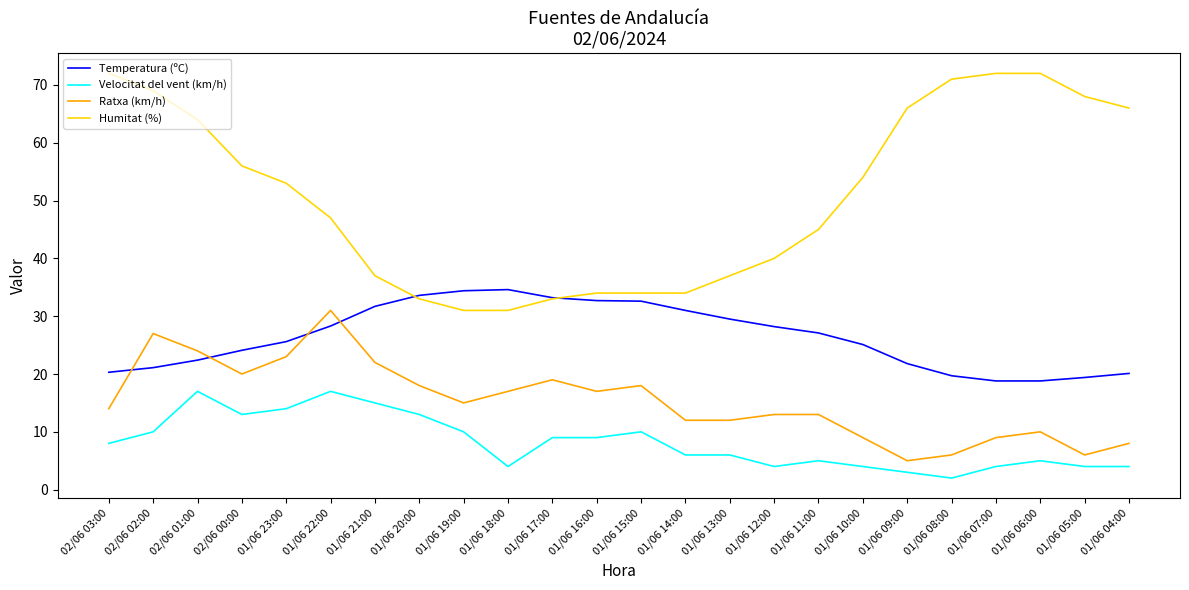

What is the greatest value displayed?

72.0